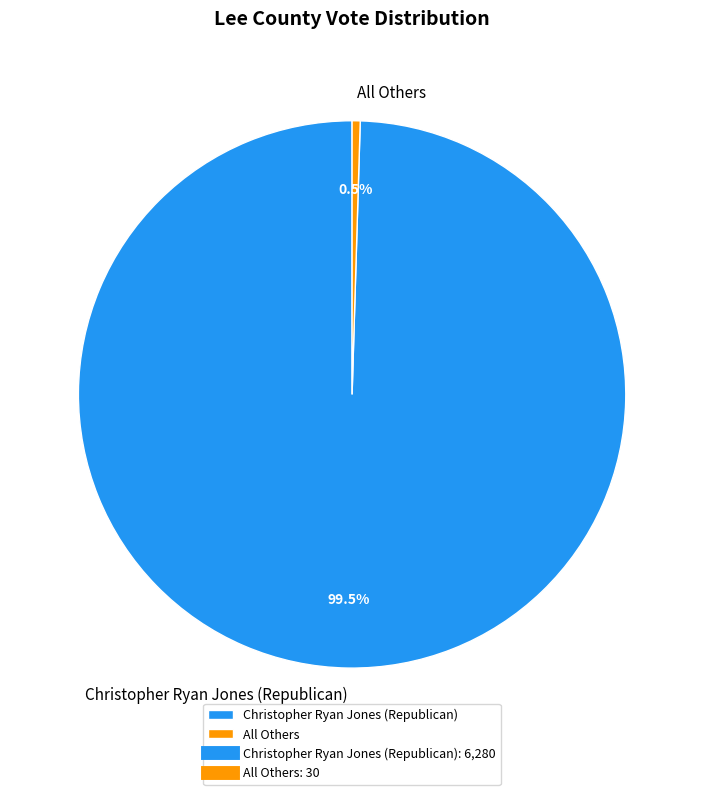

To the nearest percent, what is the average slice percentage?

50%